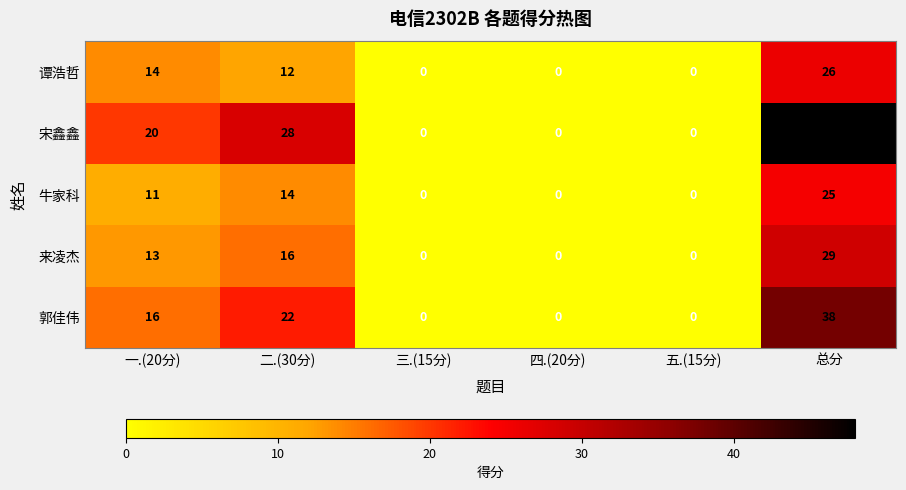

What is the sum of the 牛家科 values at 二.(30分) and 五.(15分)?

14